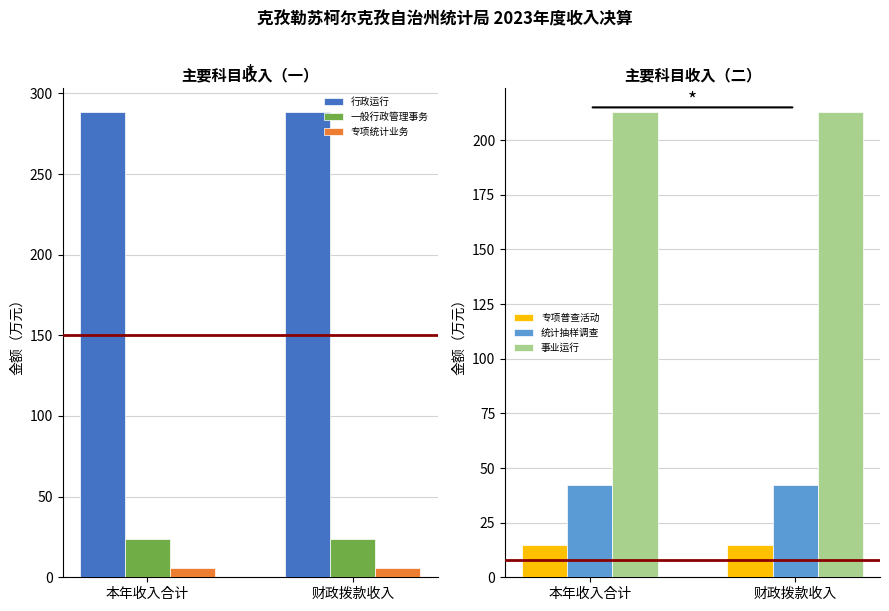

What is the average value of the 行政运行 series?

288.6